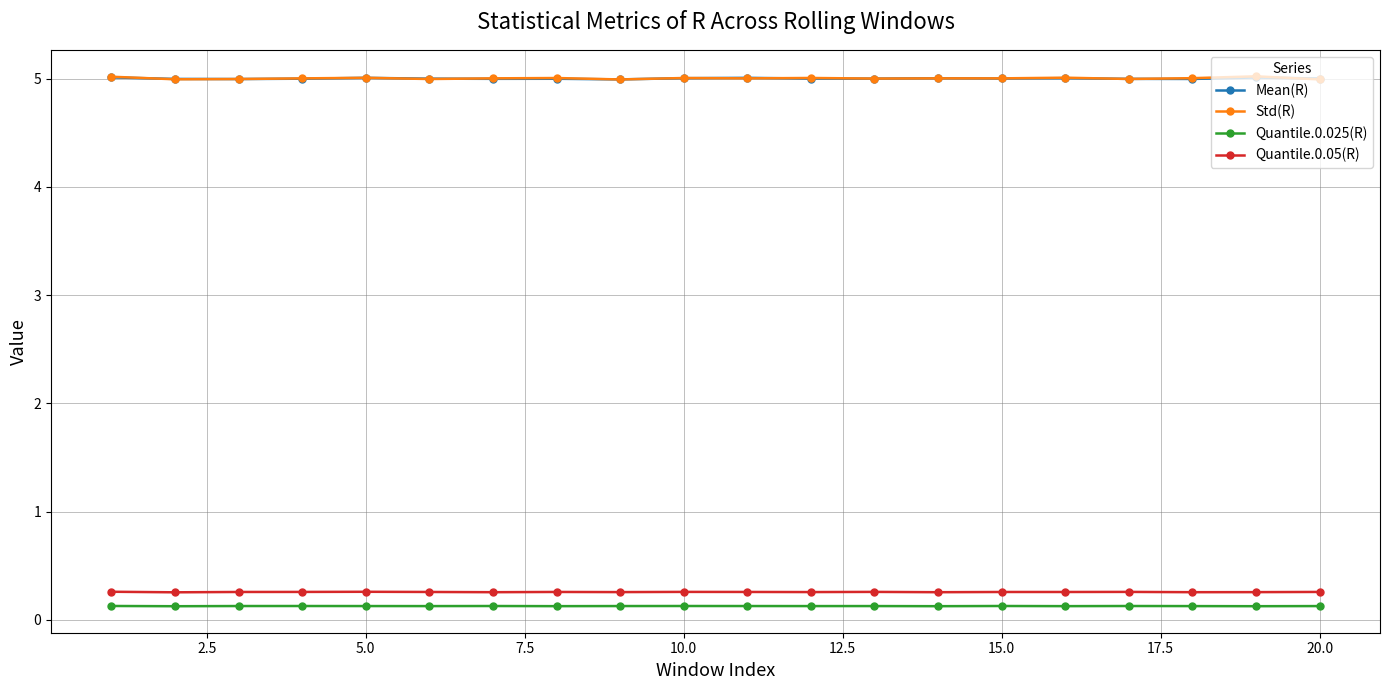

True or false: Quantile.0.05(R) has more than 1 interior local peaks.

True